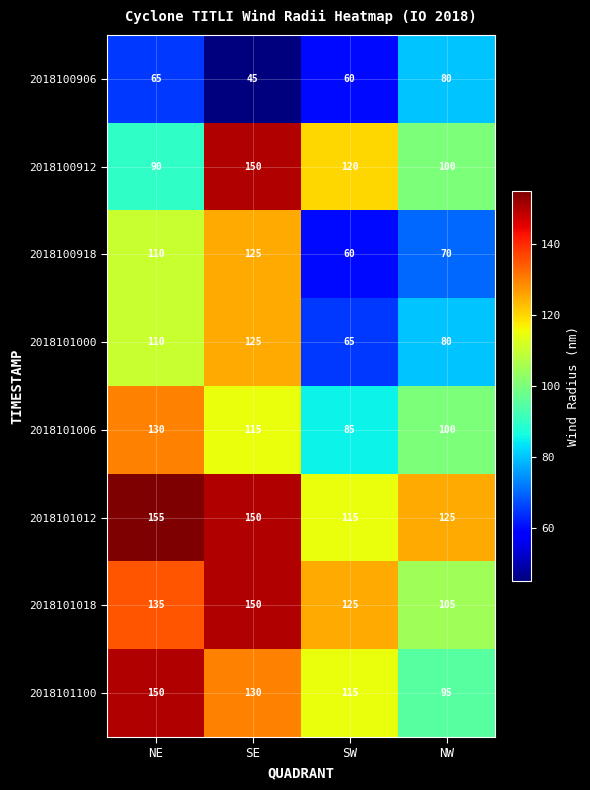

The value of 2018101000 at SW is 65. True or false?

True